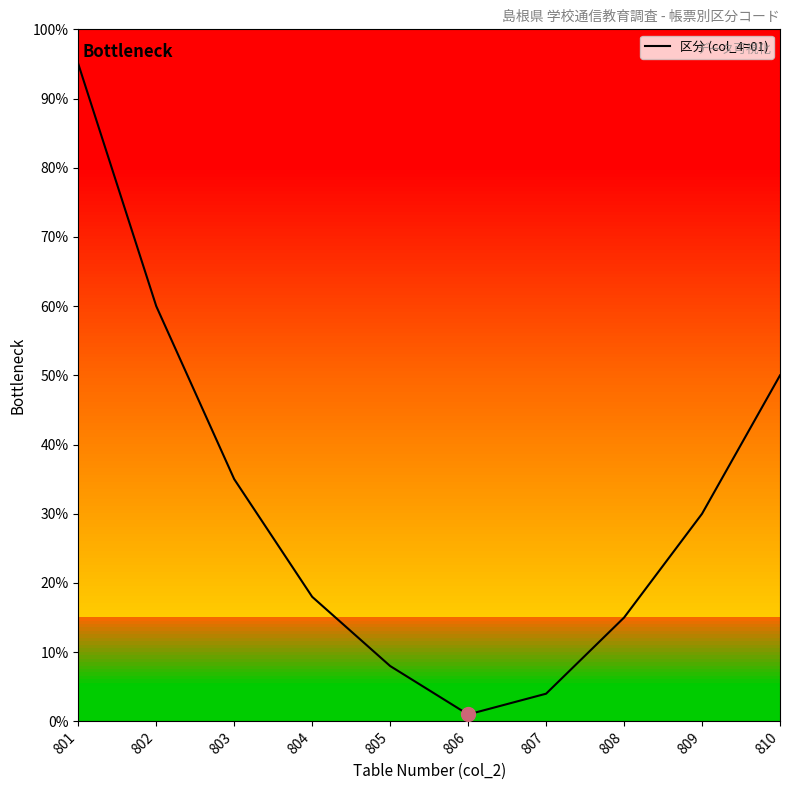

What is the change in value from 805 to 808?

+7